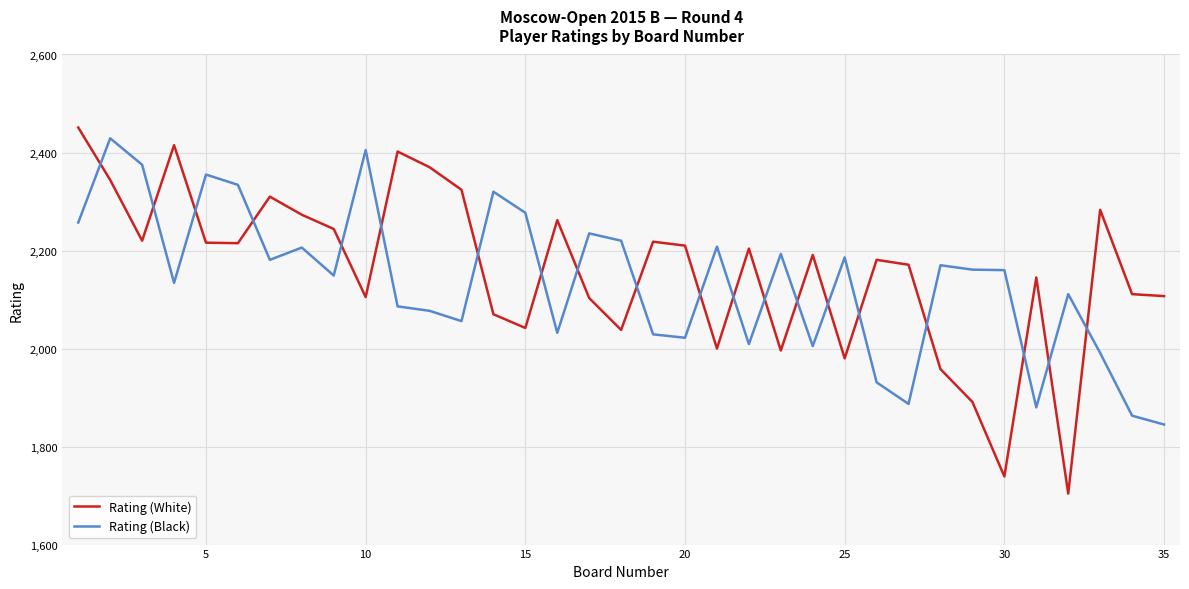

How many lines are shown in the chart?

2